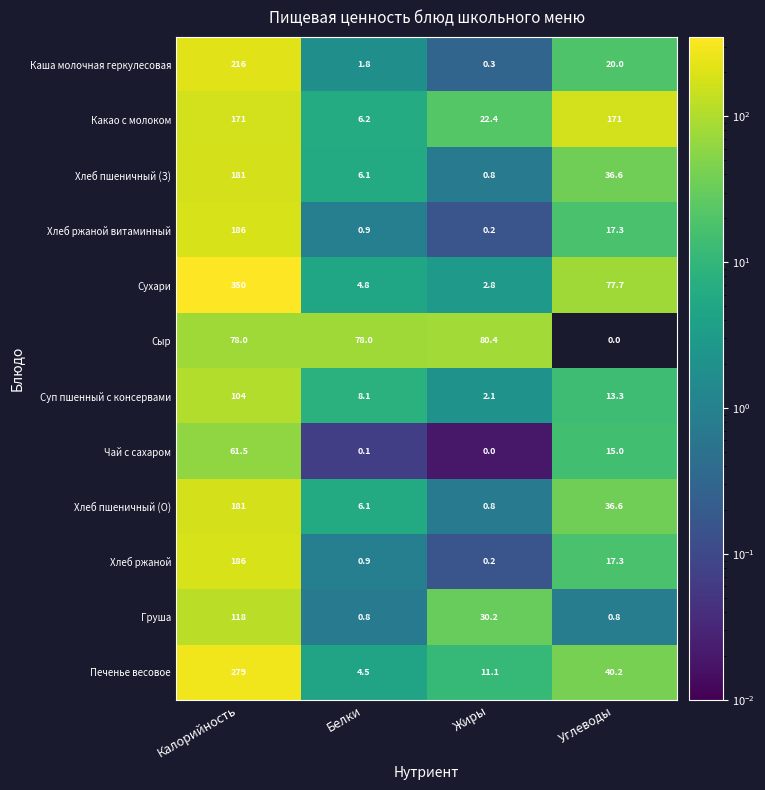

At how many categories does at least one series exceed 116?

2